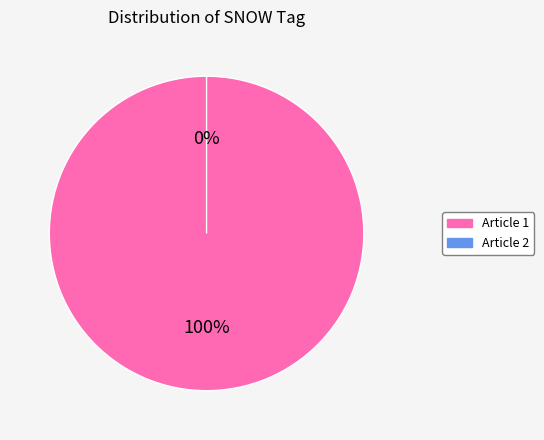

How many slices are in this pie chart?

2